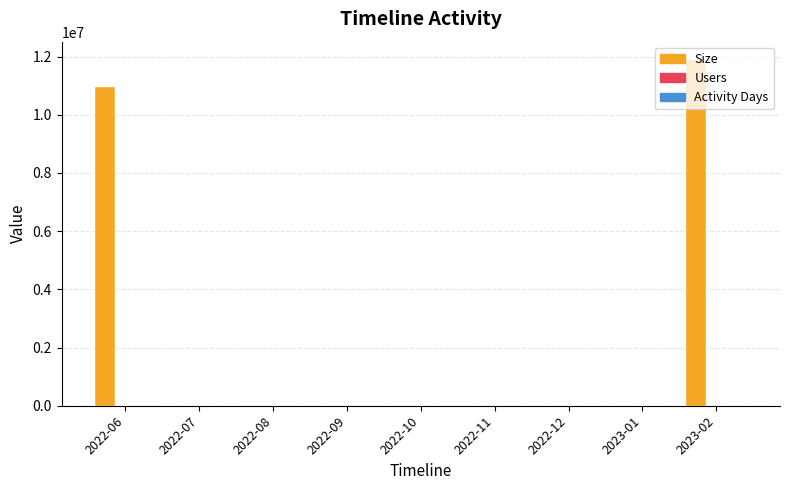

Which series has the largest total across all categories?

Size